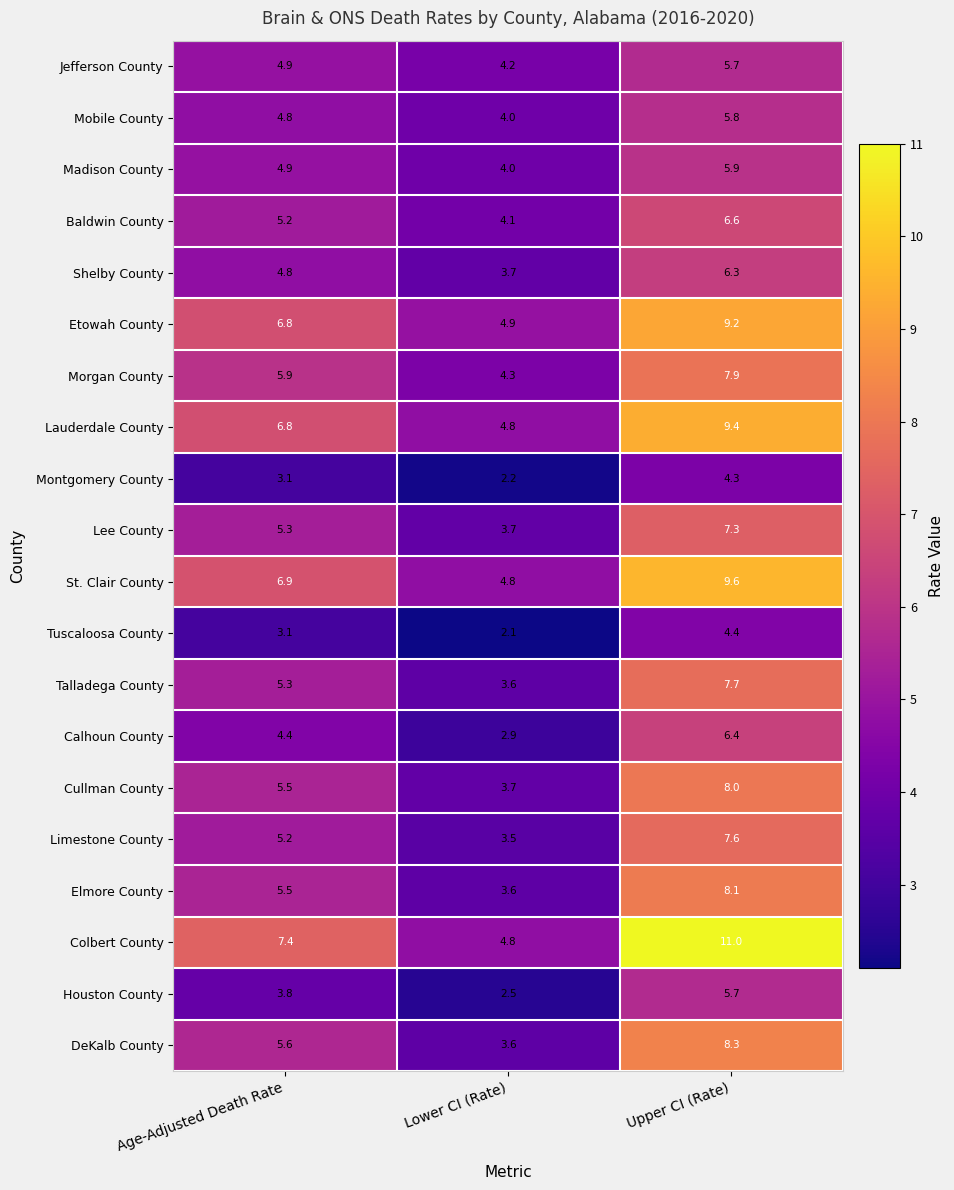

True or false: Talladega County has a value of 11.5 at Upper CI (Rate).

False